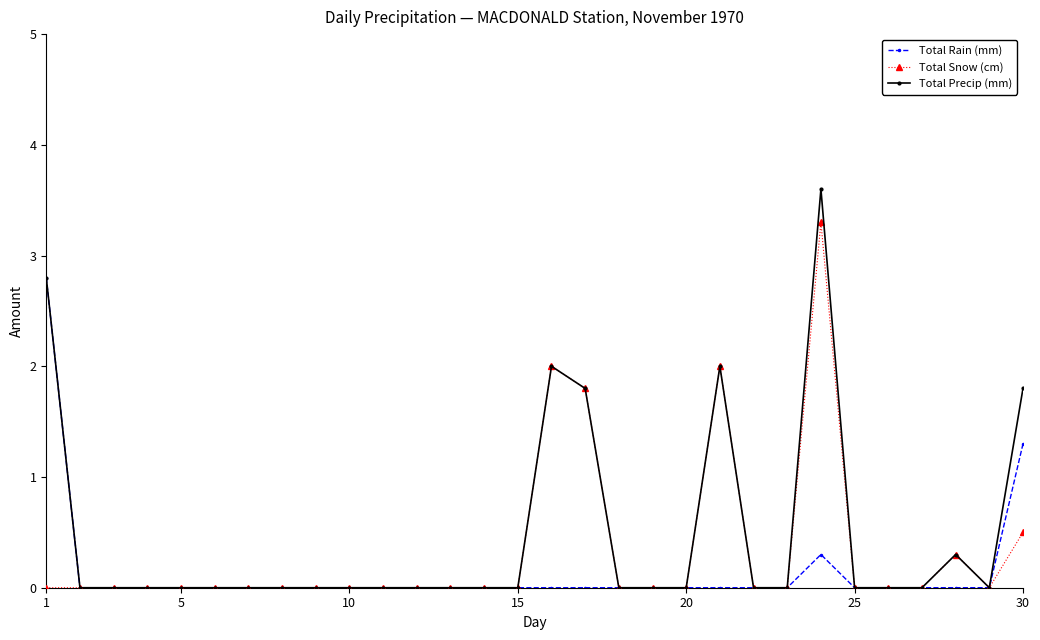

List the series in order of their peak value, lowest first.

Total Rain (mm), Total Snow (cm), Total Precip (mm)